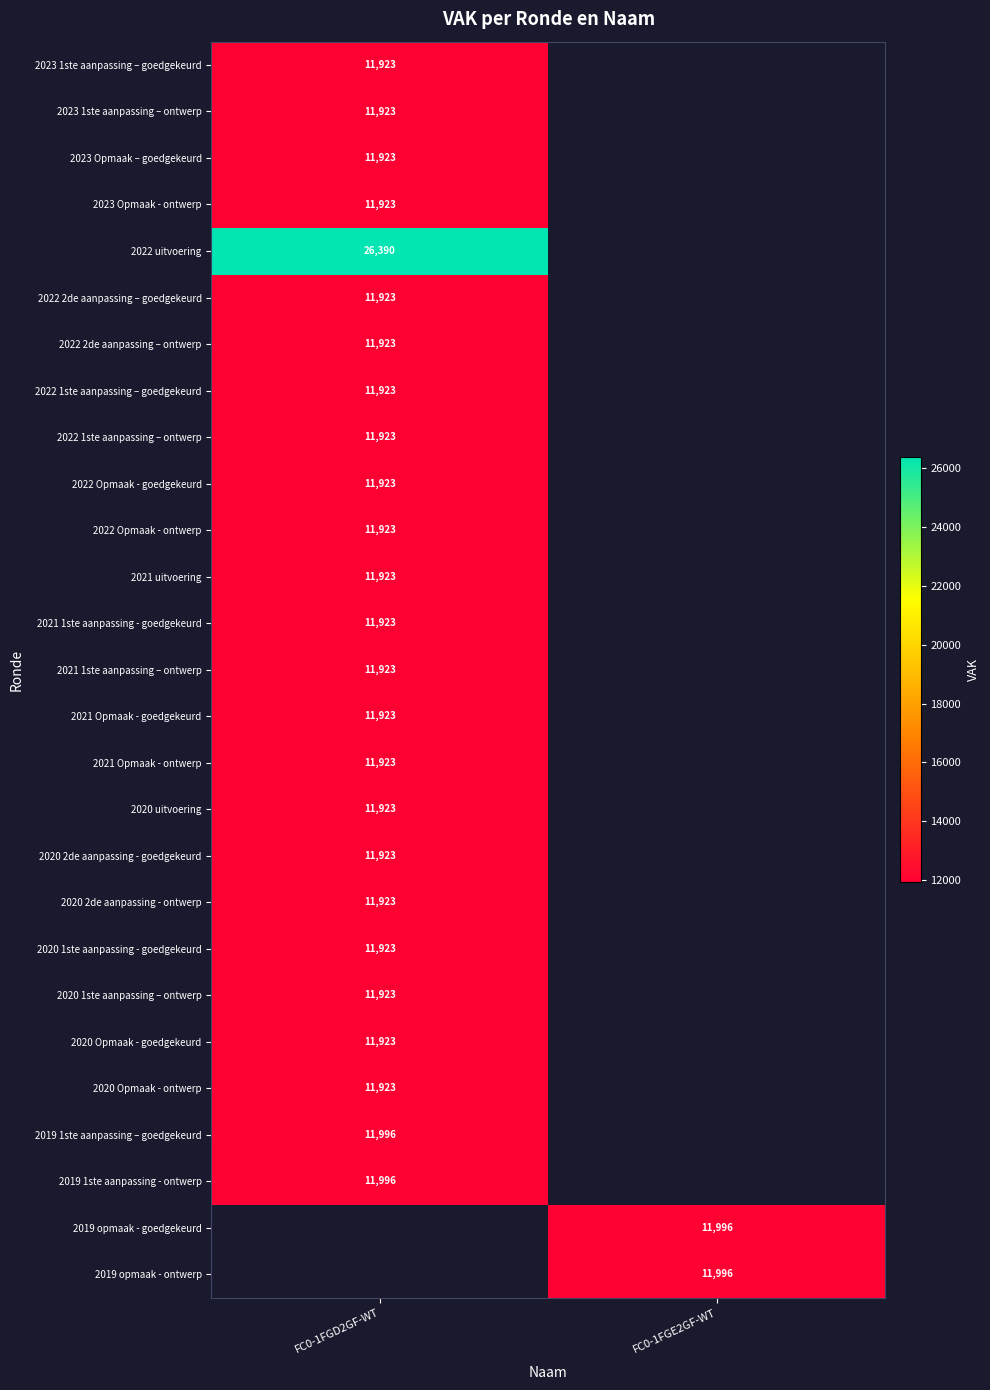

The value of 2019 1ste aanpassing – goedgekeurd at FC0-1FGD2GF-WT is 3603. True or false?

False